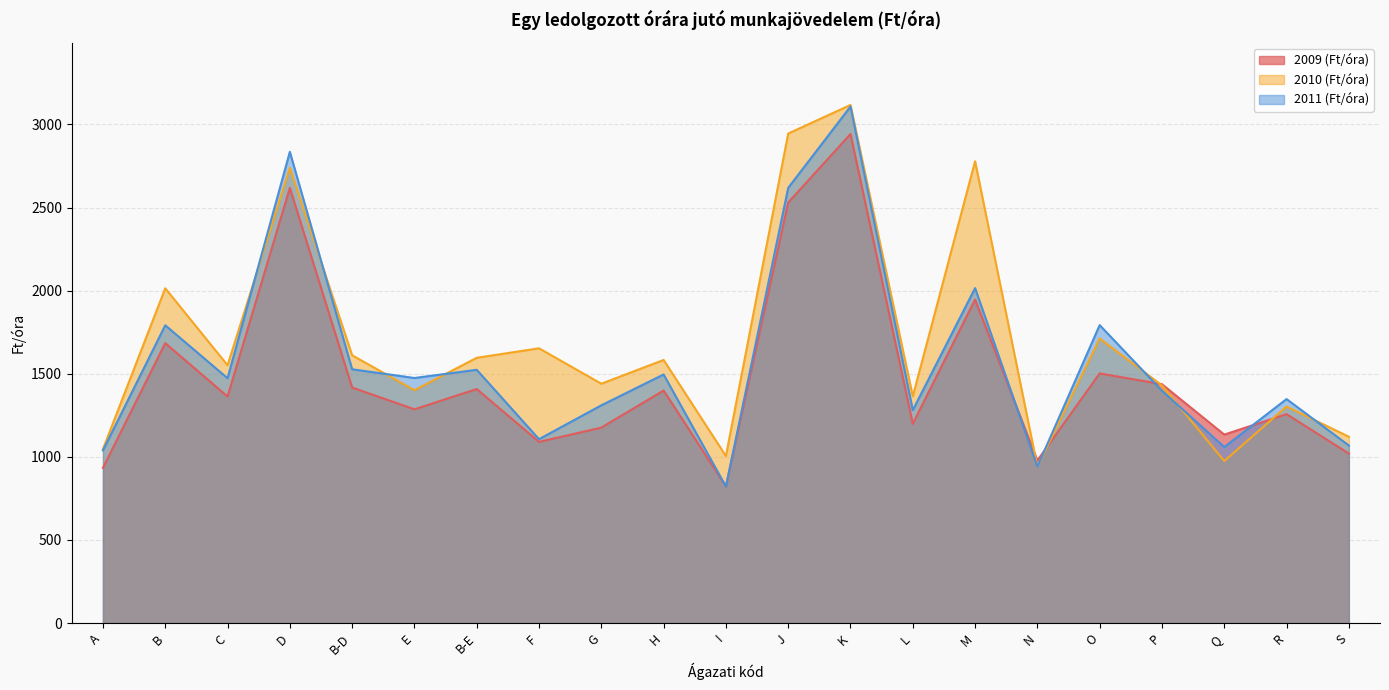

Read the 2011 (Ft/óra) value at P.

1398.1